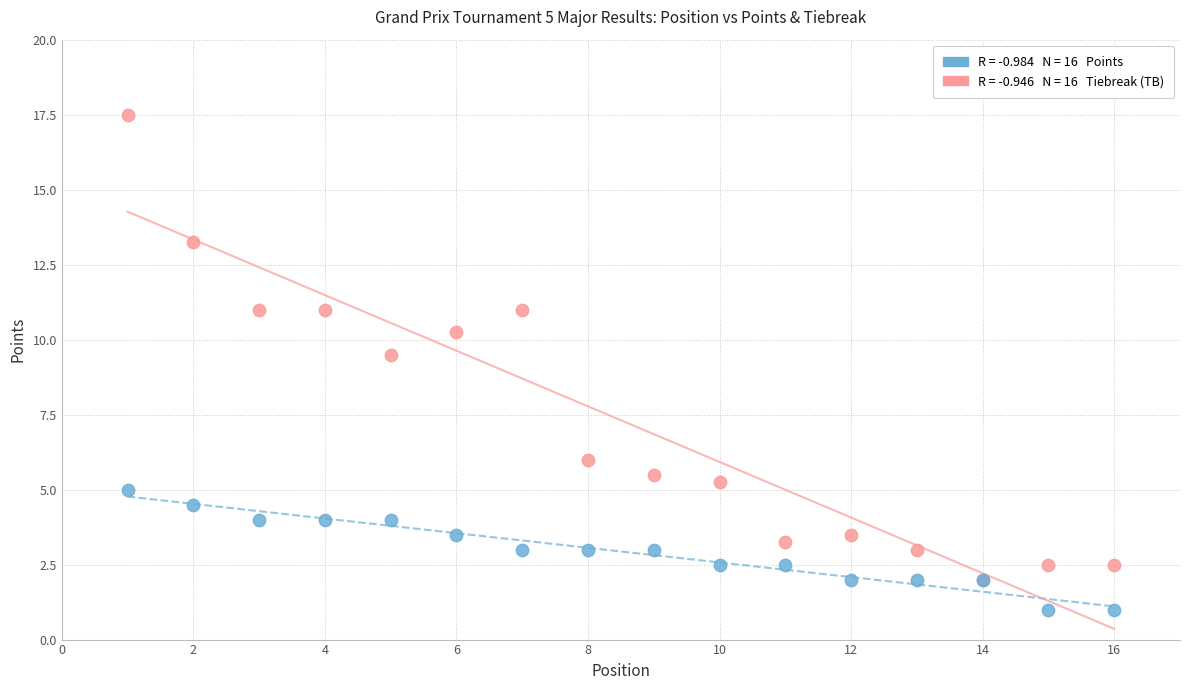

Across all series, what Y value is closest to 9?

9.5